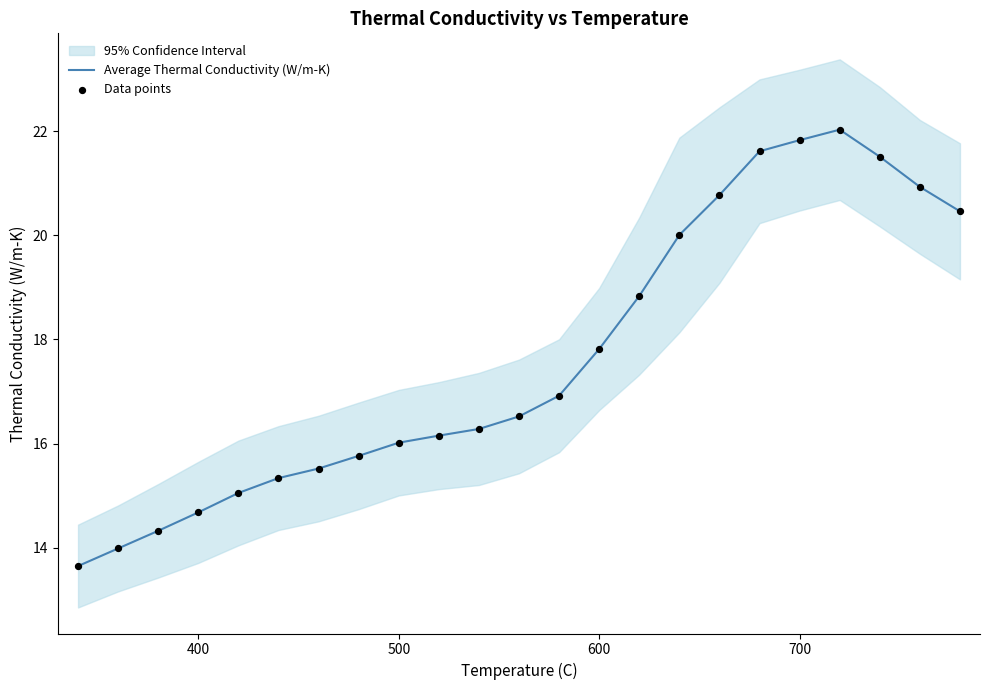

Which series has the largest total across all categories?

Average Thermal Conductivity (W/m-K)